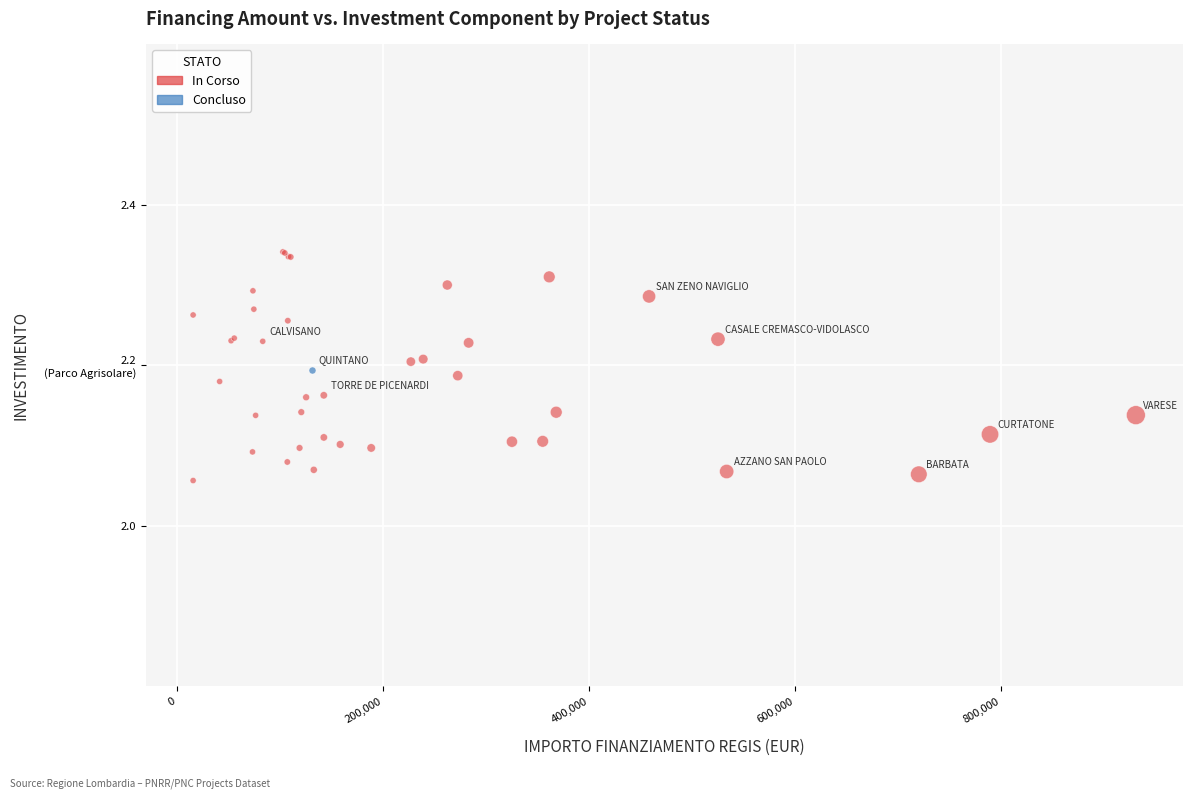

What are all the series names shown in the legend?

In Corso, Concluso